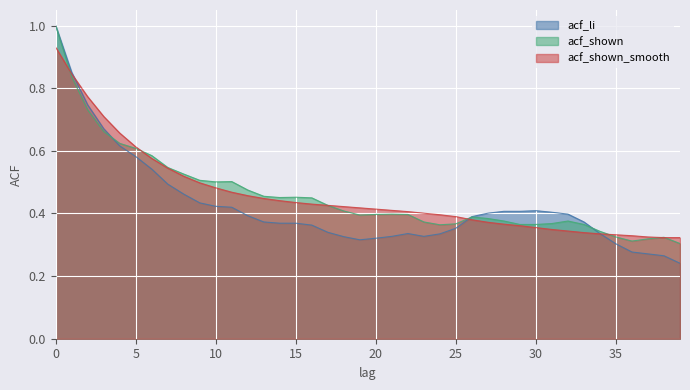

What is the value of the acf_shown_smooth point at the 3rd from the left?

0.8